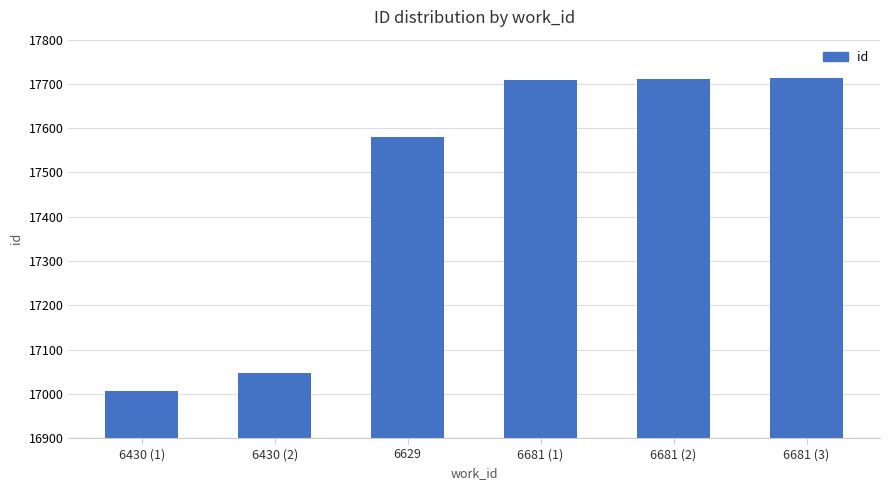

Between 6430 (2) and 6681 (2), which is larger?

6681 (2)